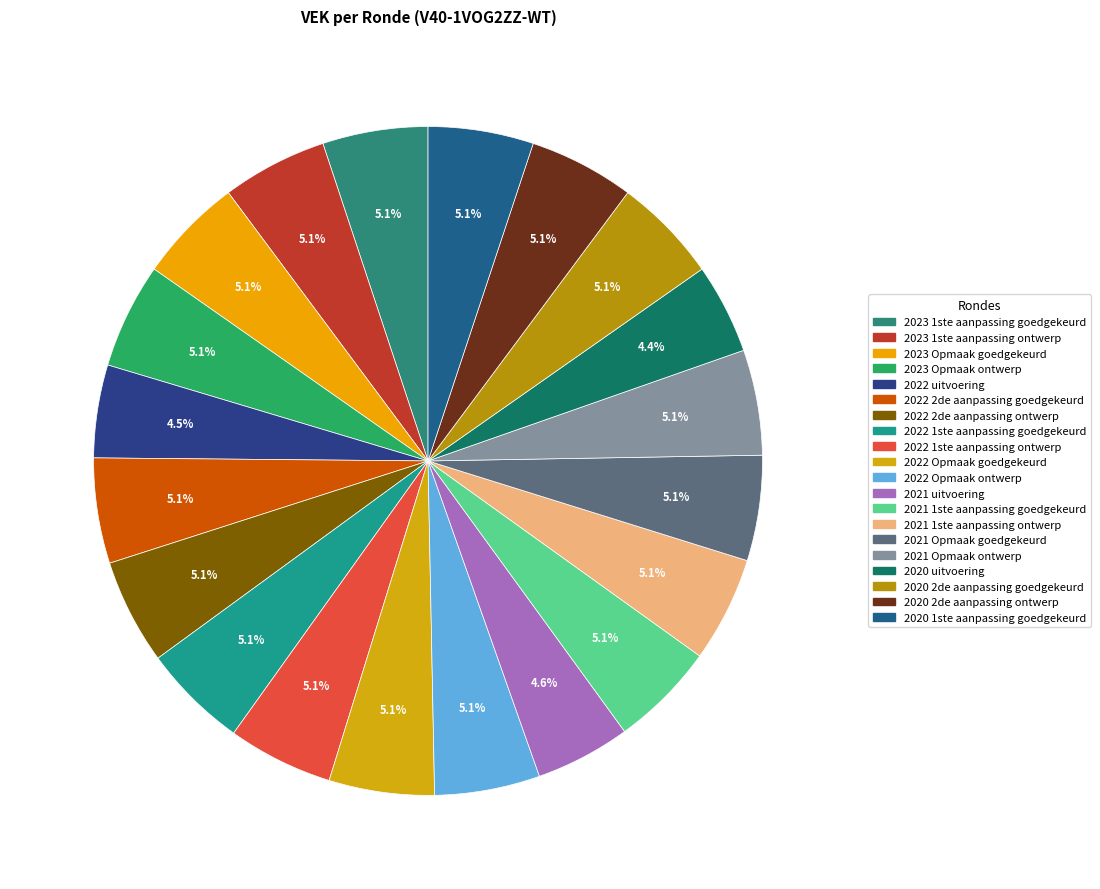

Count the number of slices in the pie.

20